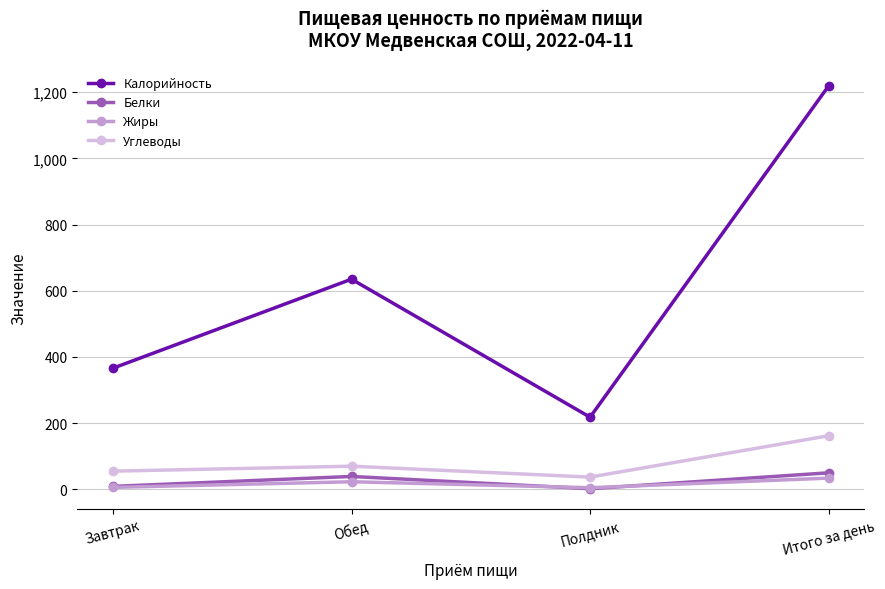

True or false: Углеводы and Жиры cross at least once.

False